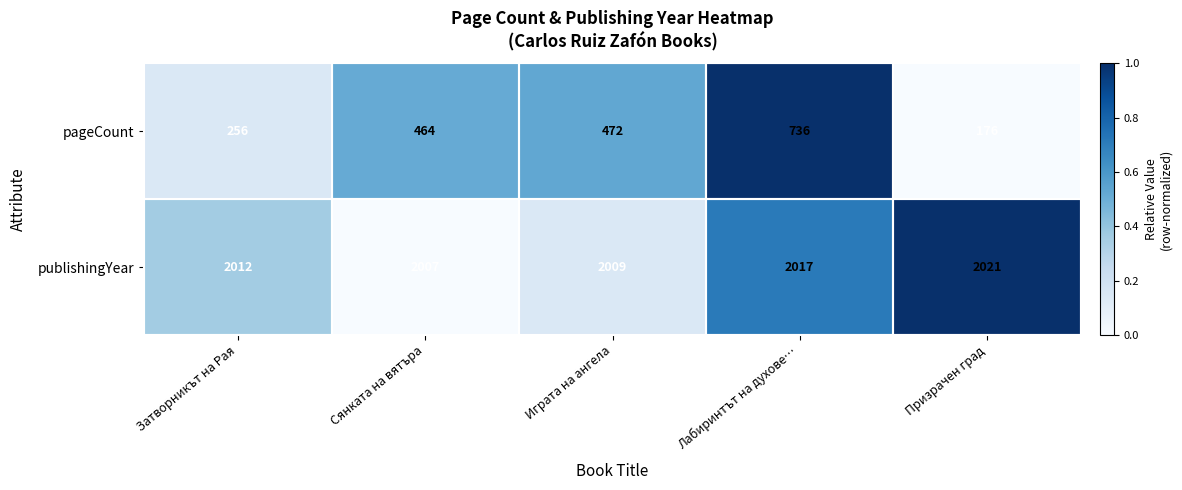

What is the difference between the maximum and minimum values in the pageCount series?

560